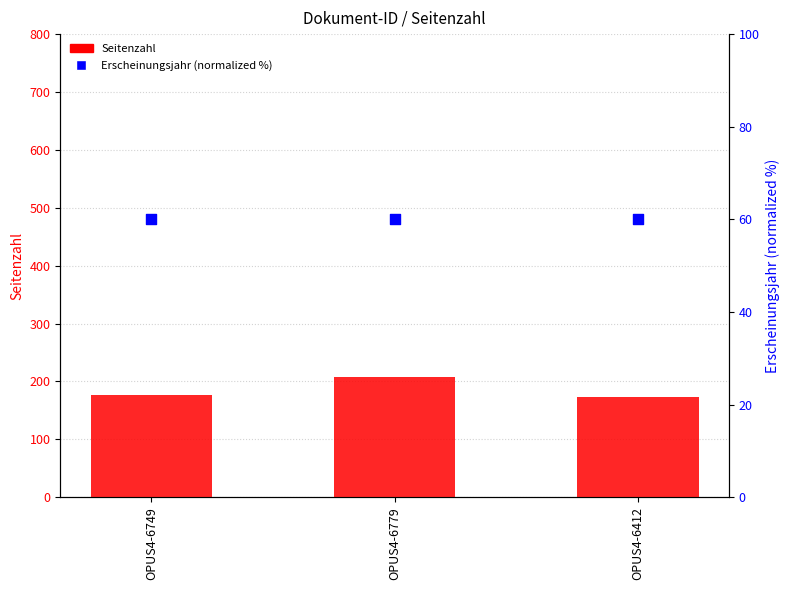

Is the value of Erscheinungsjahr (percentile) at OPUS4-6749 greater than the value of Seitenzahl at OPUS4-6412?

No